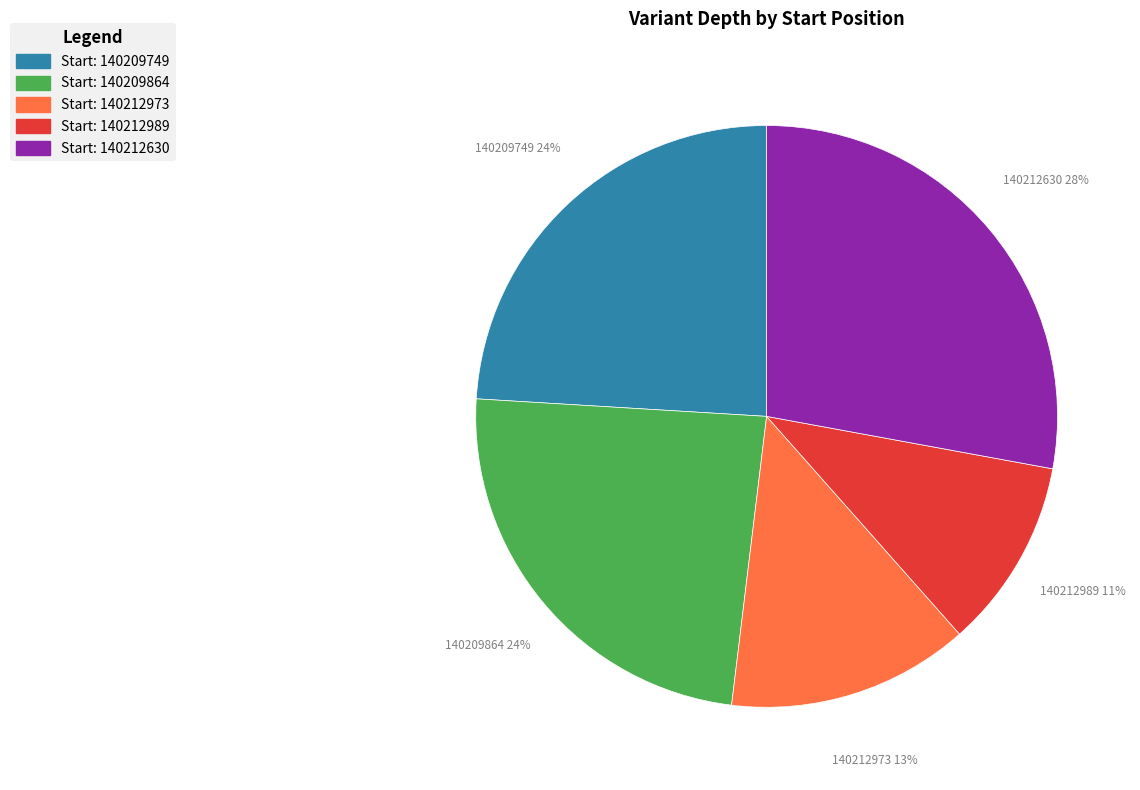

Does any single category account for the majority?

No